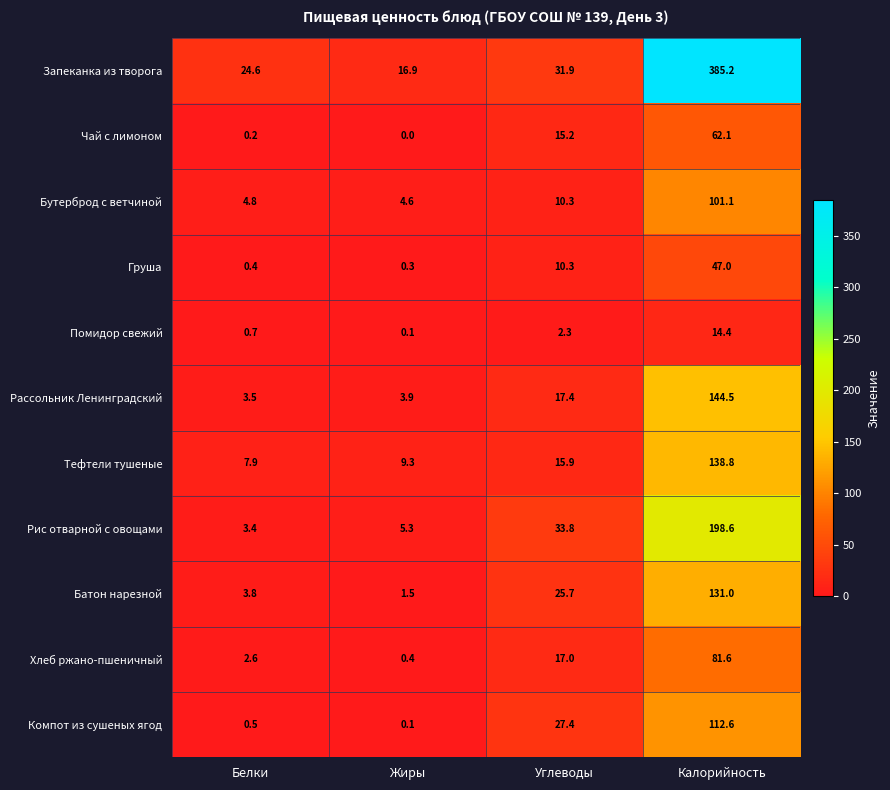

What is the difference between the second highest and minimum values in the Груша series?

10.0